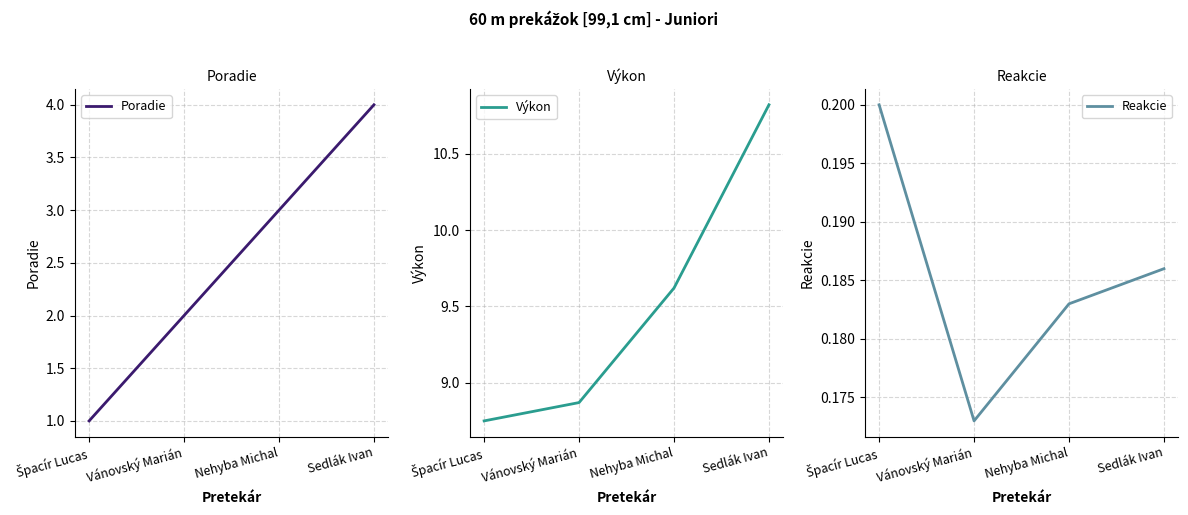

What is the minimum value shown in the chart?

0.2